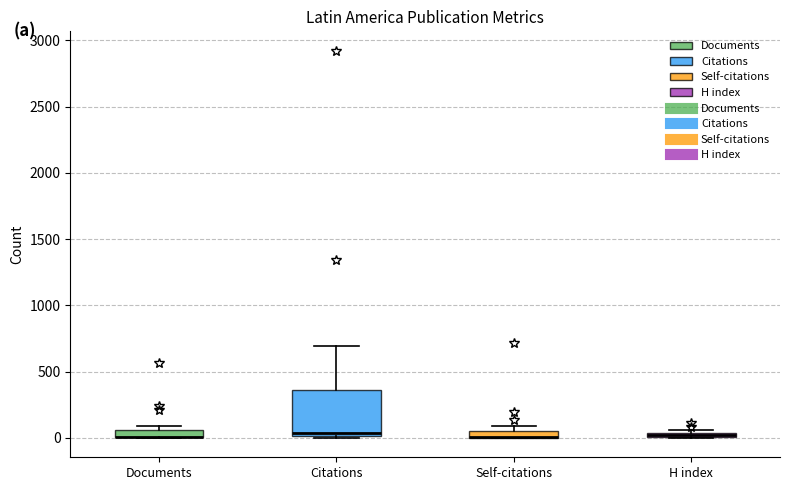

Where is the upper edge of the box for H index on the y-axis? The values are not printed on the chart, so give them approximately, as read against the axis.

50